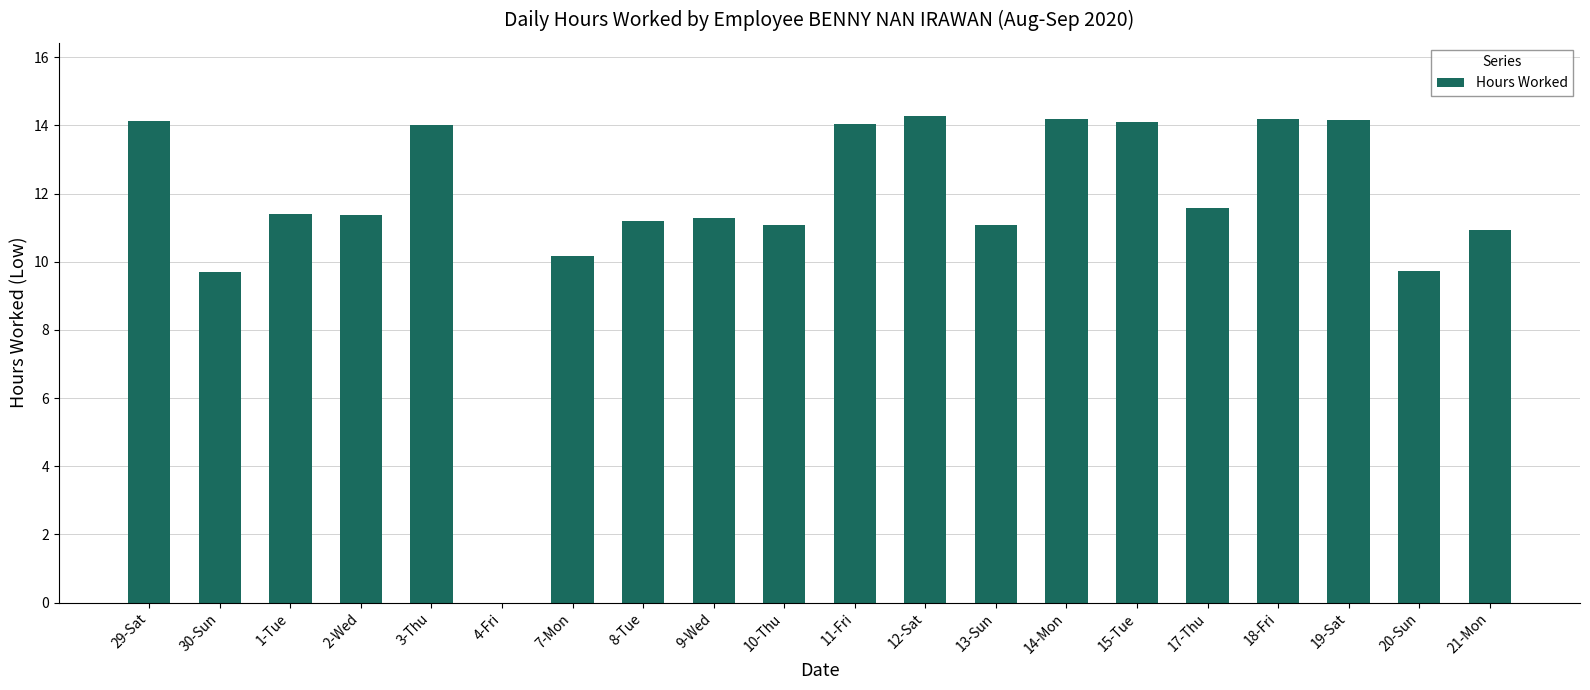

What is the difference between the values at 4-Fri and 11-Fri?

14.0